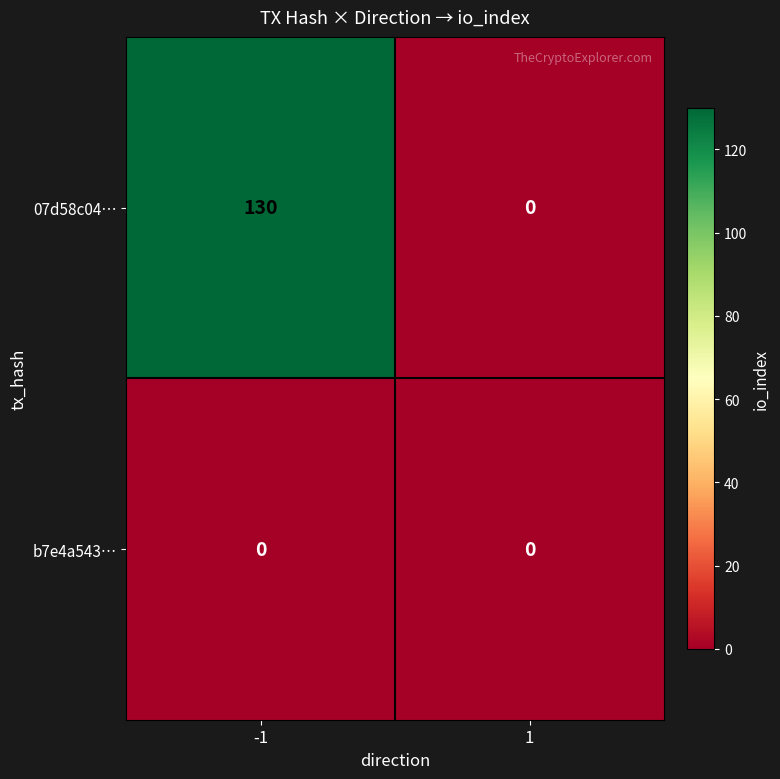

The value of 07d58c04… at 1 is 0. True or false?

True